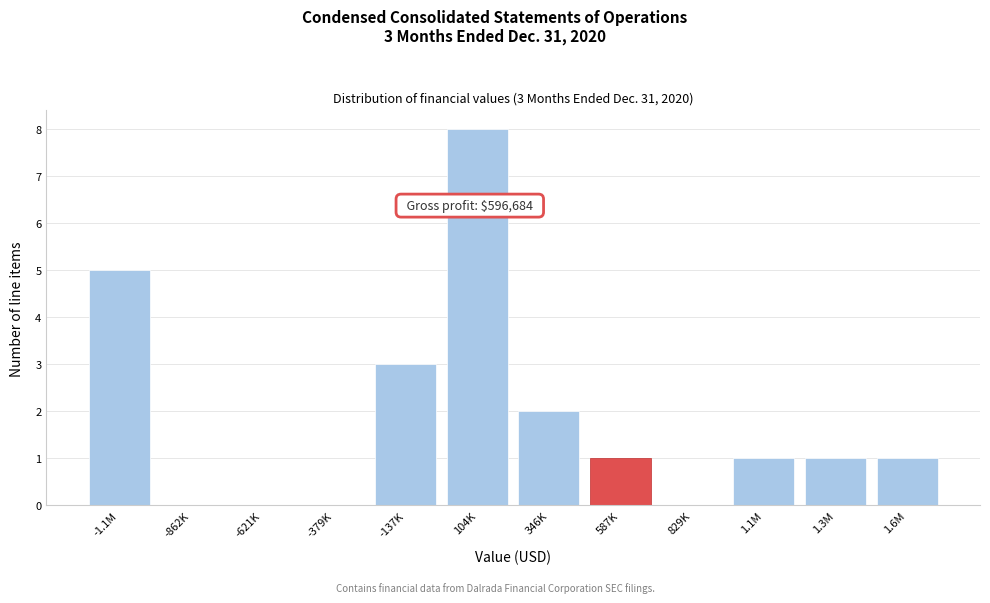

Reading left to right, list all the values displayed in this chart.

-1.1M=5	-862K=0	-621K=0	-379K=0	-137K=3	104K=8	346K=2	587K=1	829K=0	1.1M=1	1.3M=1	1.6M=1